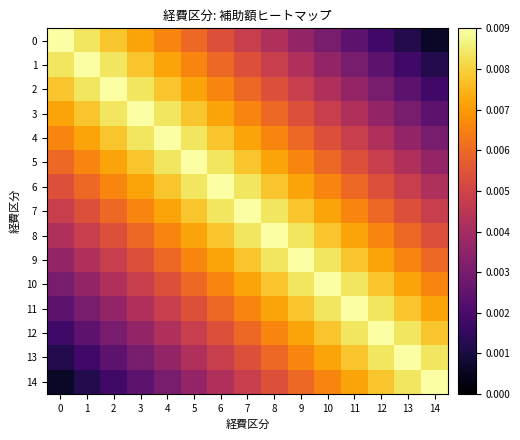

At which category is the sum across all series the highest?

7